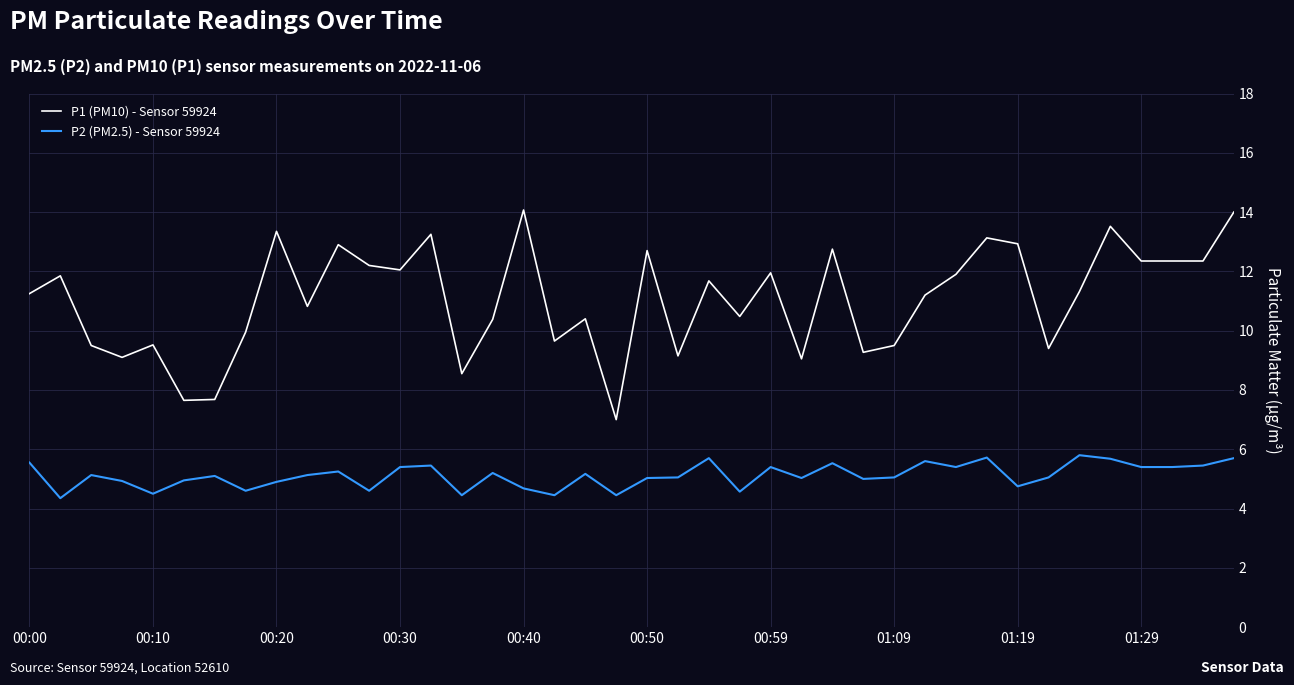

Which series has the largest total across all categories?

P1 (PM10) - Sensor 59924